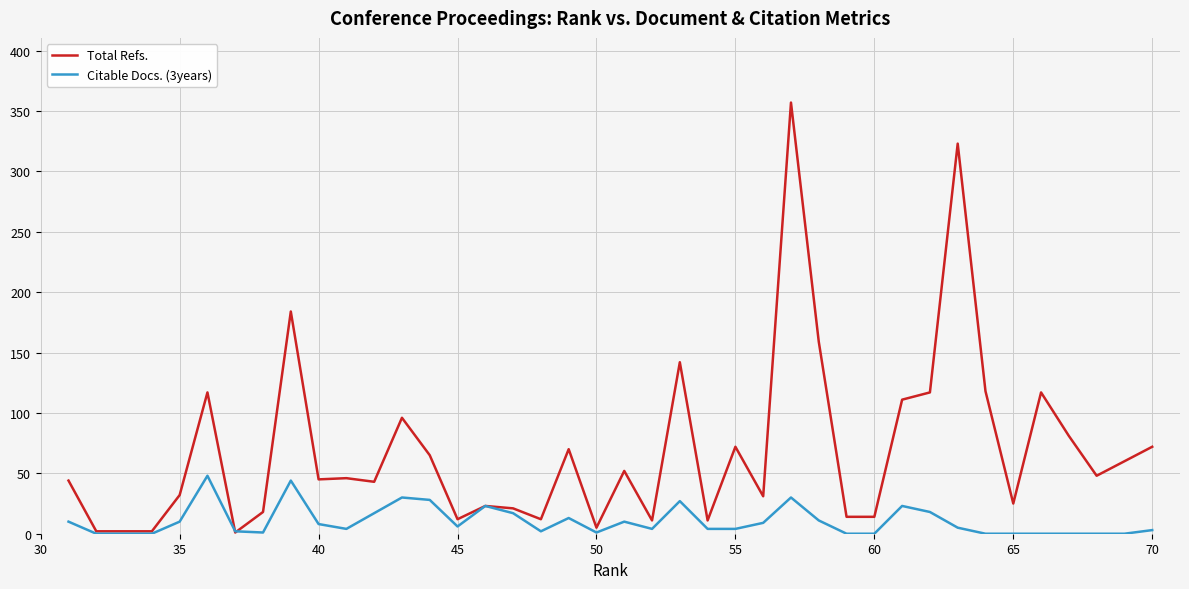

What is the average value of the Citable Docs. (3years) series?

10